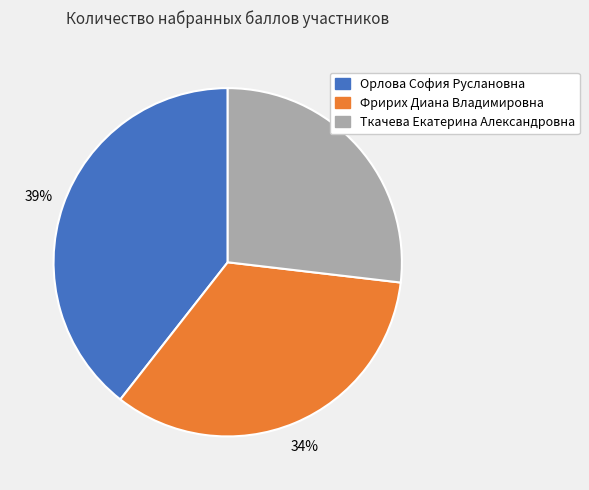

Count the number of slices in the pie.

3